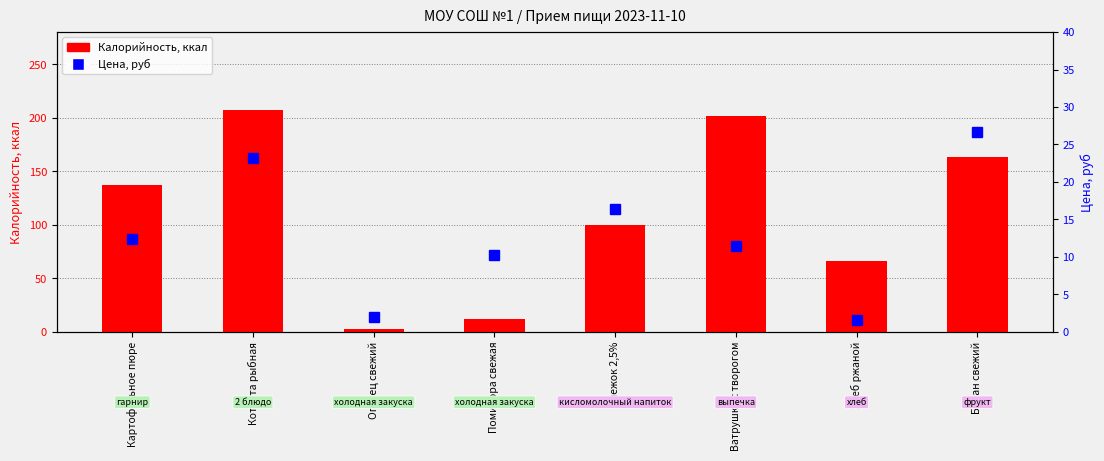

Which category has the highest value across all series?

Котлета рыбная